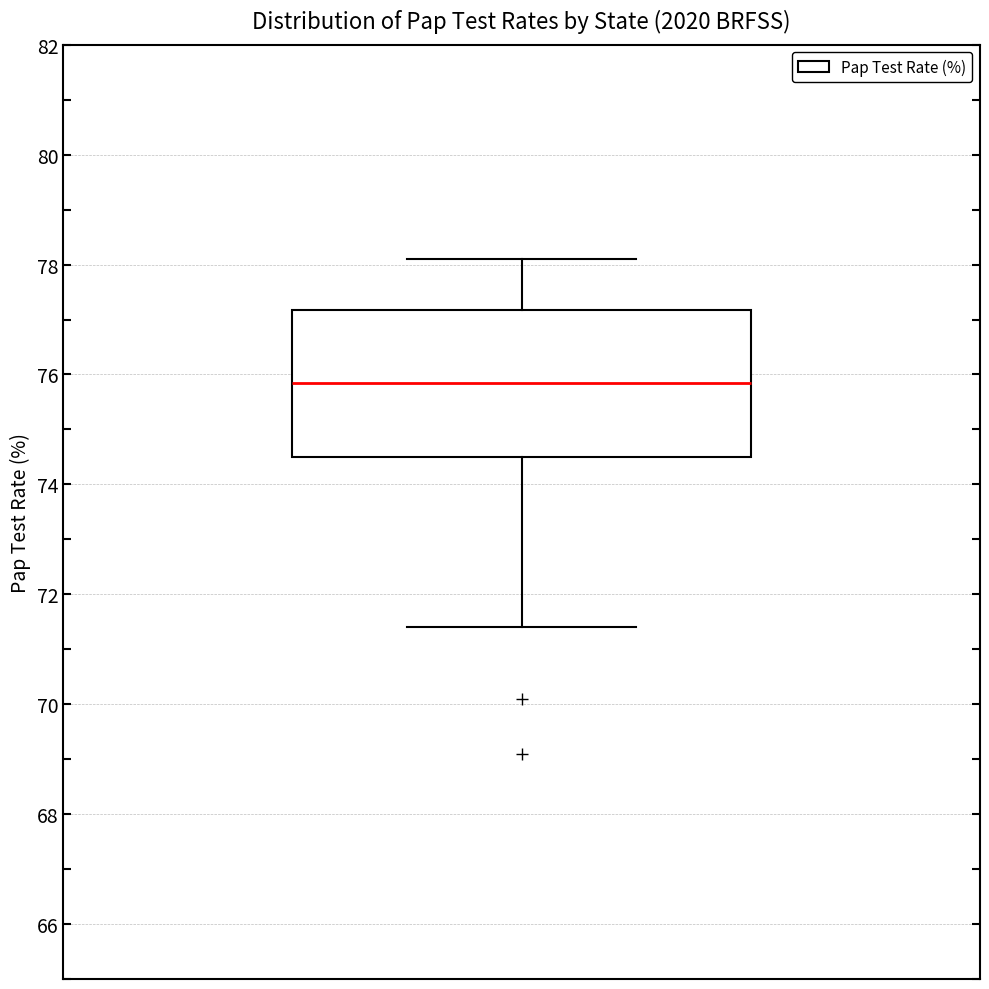

Read this box plot against the y-axis: the position of the median line, the range covered by the box, and the ends of both whiskers. The values are not printed on the chart, so give them approximately, as read against the axis.

median 75.8, box 74.6 to 77.2, whiskers 71.4 to 78.2